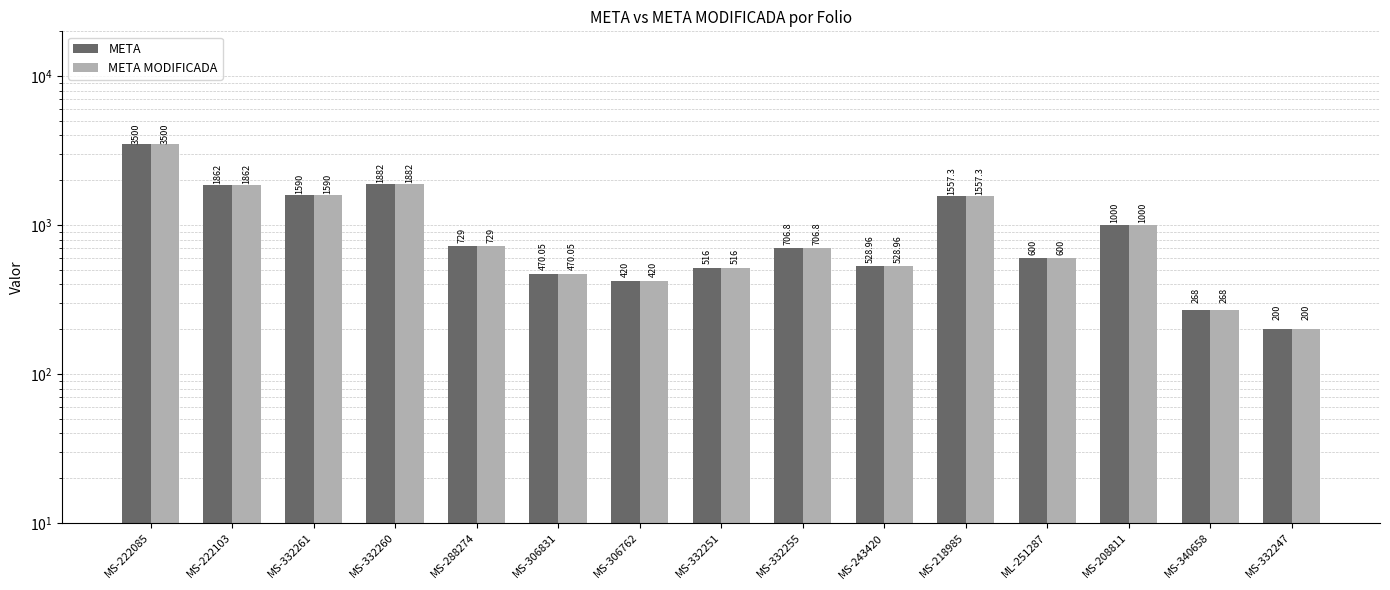

At how many categories does at least one series exceed 947?

6